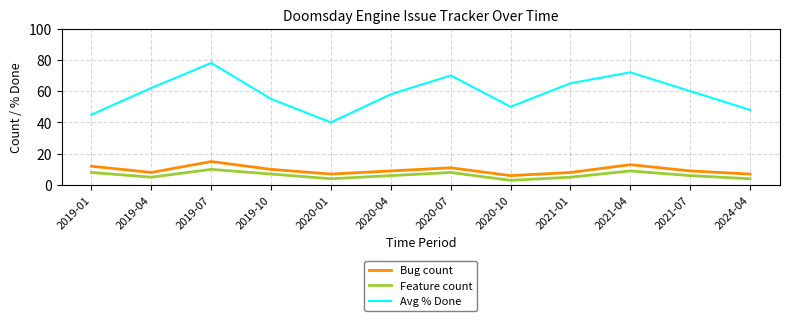

Which series has the widest spread of values?

Avg % Done